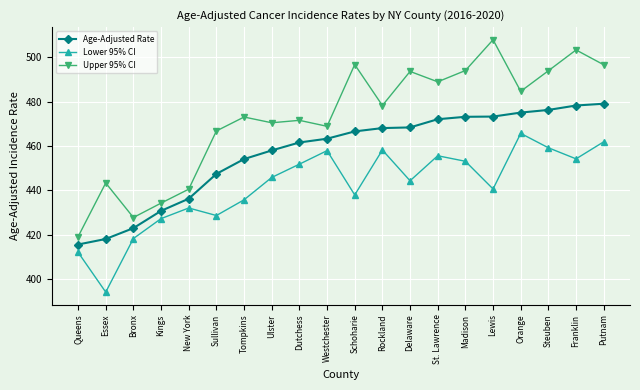

Which series has the largest total across all categories?

Upper 95% CI